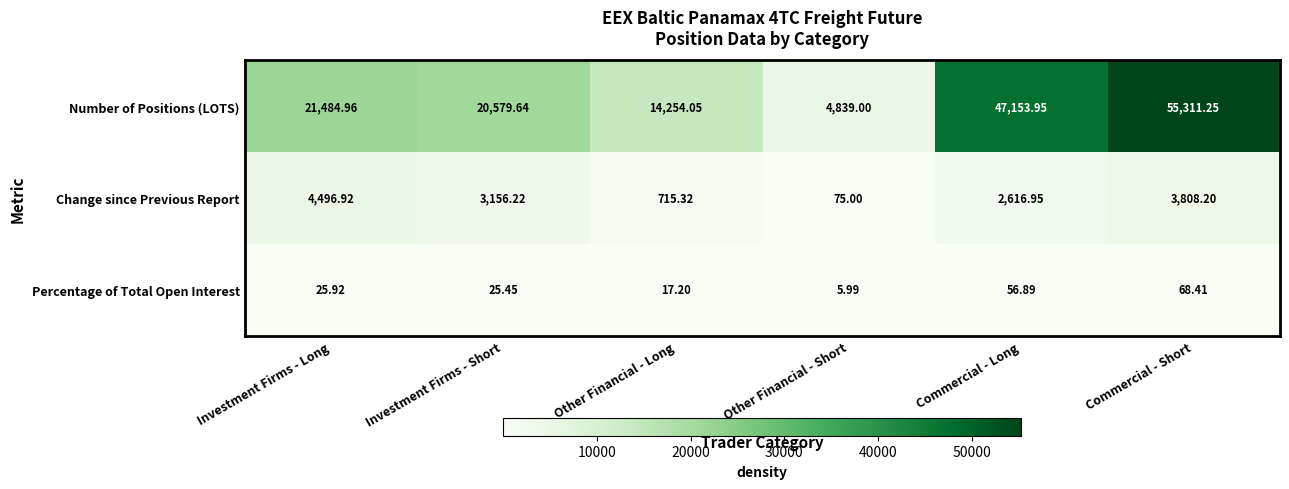

At Commercial - Long, list the series in order from largest to smallest.

Number of Positions (LOTS), Change since Previous Report, Percentage of Total Open Interest